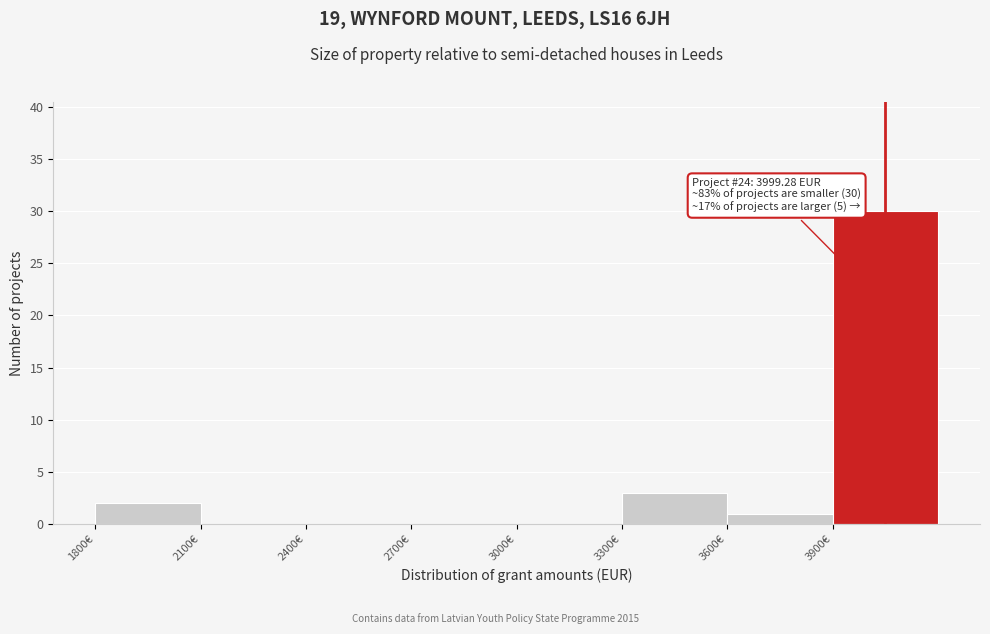

Over which range of the x-axis is the bar tallest?

3900 to 4200